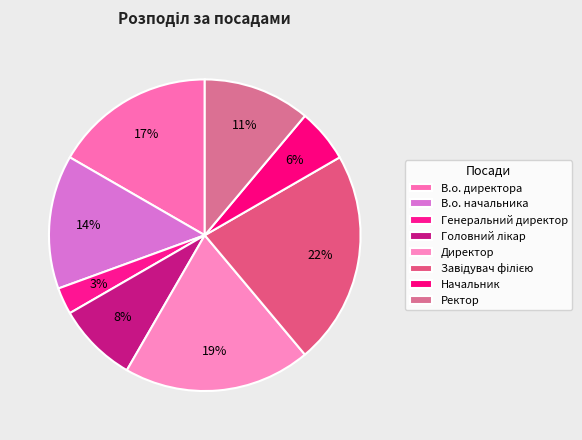

How many slices are in this pie chart?

8